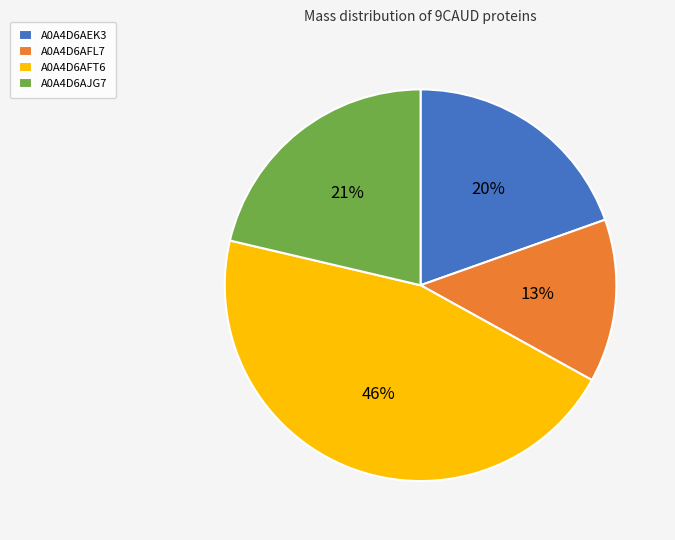

Do A0A4D6AFT6 and A0A4D6AEK3 together represent more than half of the pie?

Yes